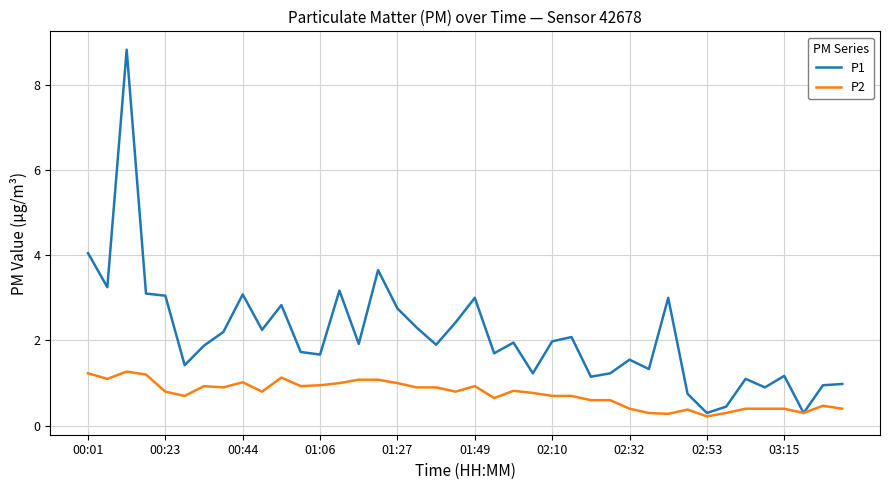

Which series has the largest total across all categories?

P1